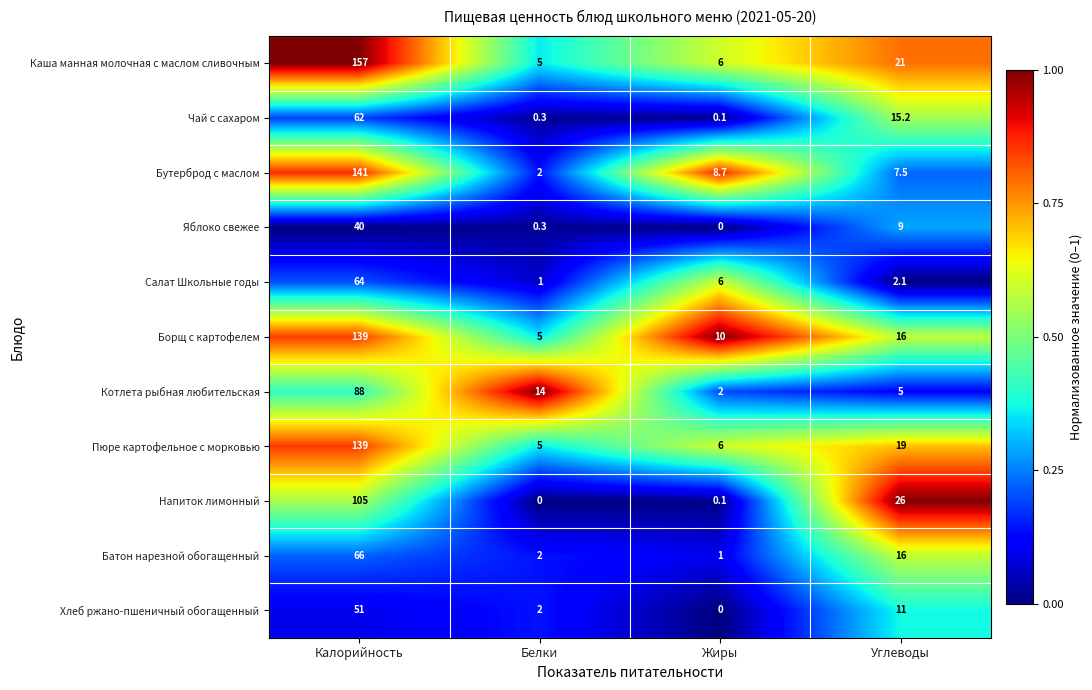

The value of Каша манная молочная с маслом сливочным at Калорийность is 157.0. True or false?

True